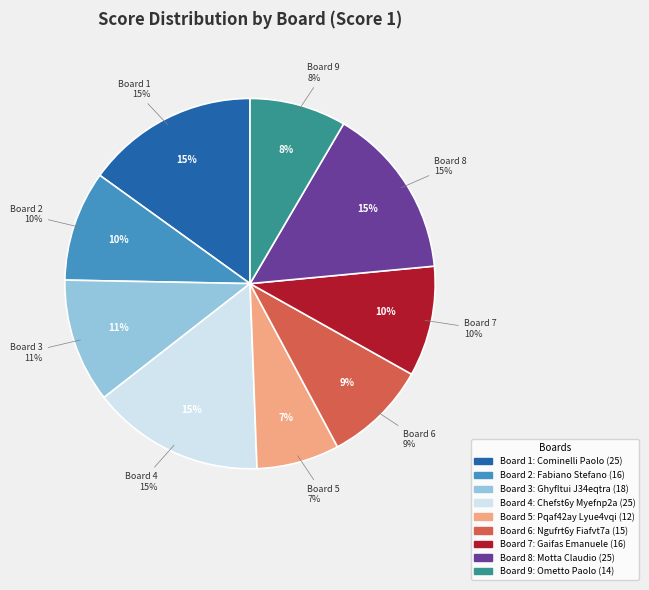

Does 3 represent more than half of the total?

No